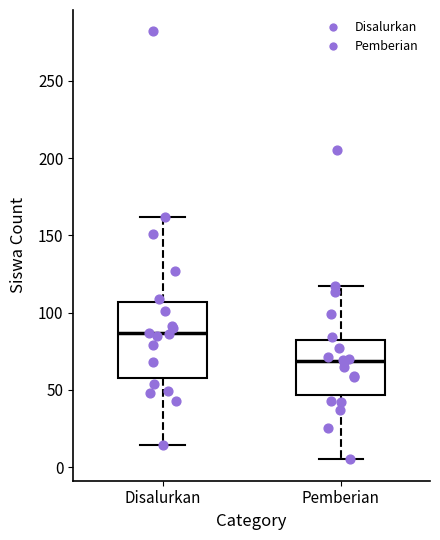

Reading left to right, read every box against the y-axis: the position of its median line, the range the box covers, and the ends of its whiskers. The values are not printed on the chart, so give them approximately, as read against the axis.

Disalurkan: median 85, box 60 to 105, whiskers 15 to 160
Pemberian: median 70, box 45 to 80, whiskers 5 to 115